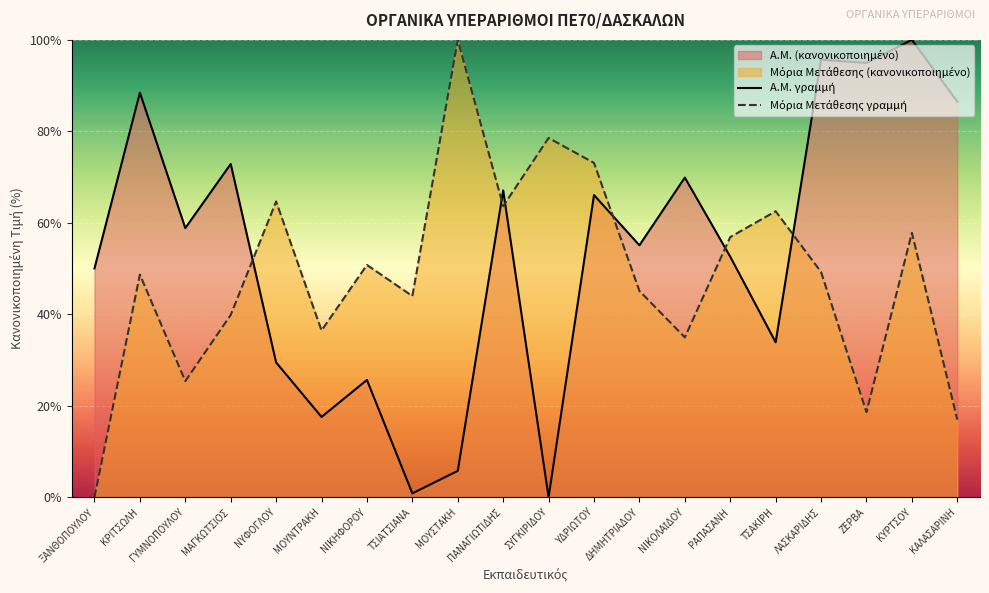

Between which two adjacent categories do Α.Μ. γραμμή and Μόρια Μετάθεσης γραμμή first intersect?

ΜΑΓΚΩΤΣΙΟΣ and ΝΥΦΟΓΛΟΥ